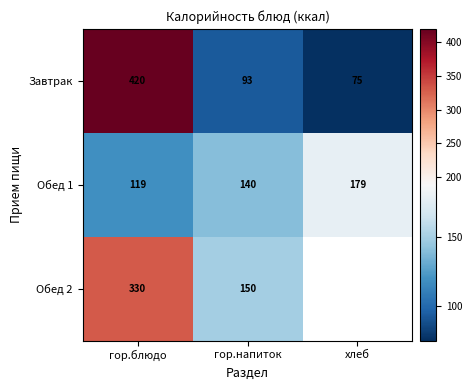

The value of Завтрак at гор.блюдо is 719. True or false?

False